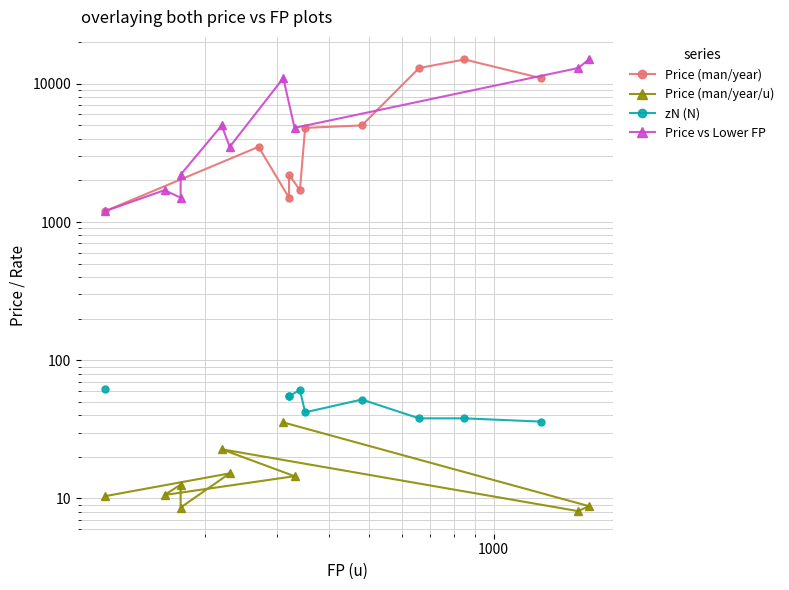

True or false: zN (N) and Price vs Lower FP intersect in this chart.

False